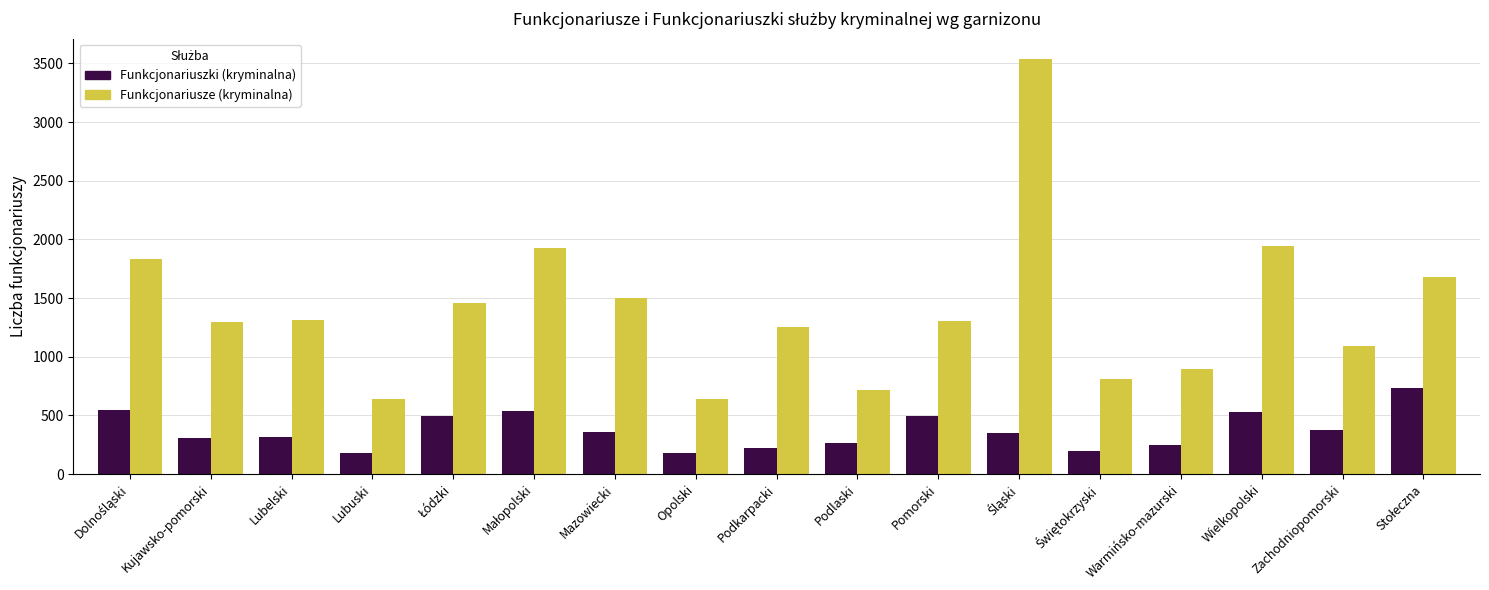

What is the spread (max minus min) of values at Mazowiecki?

1147